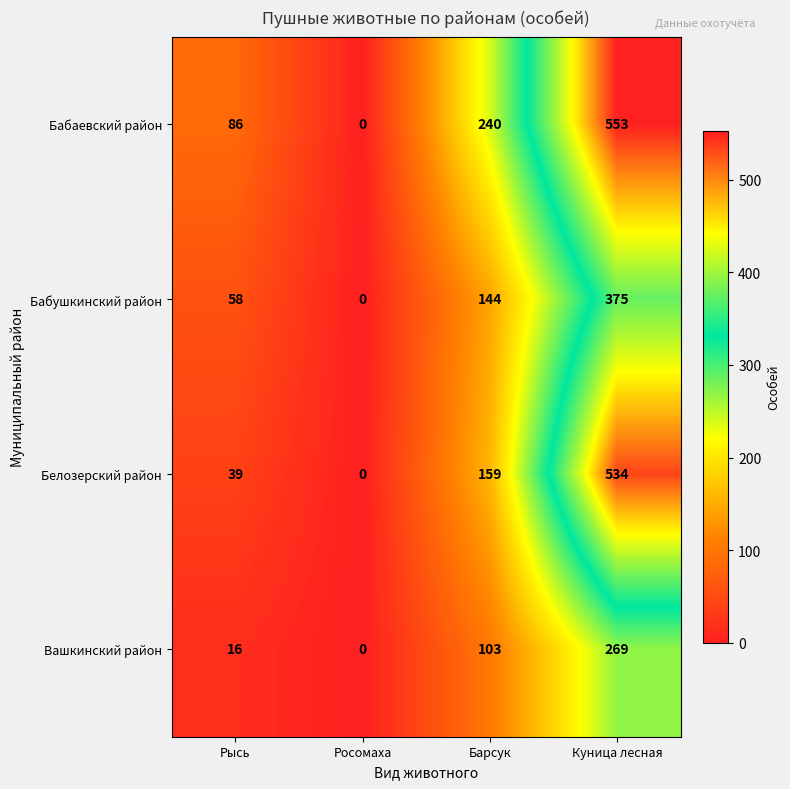

At which label does Вашкинский район reach its peak?

Куница лесная